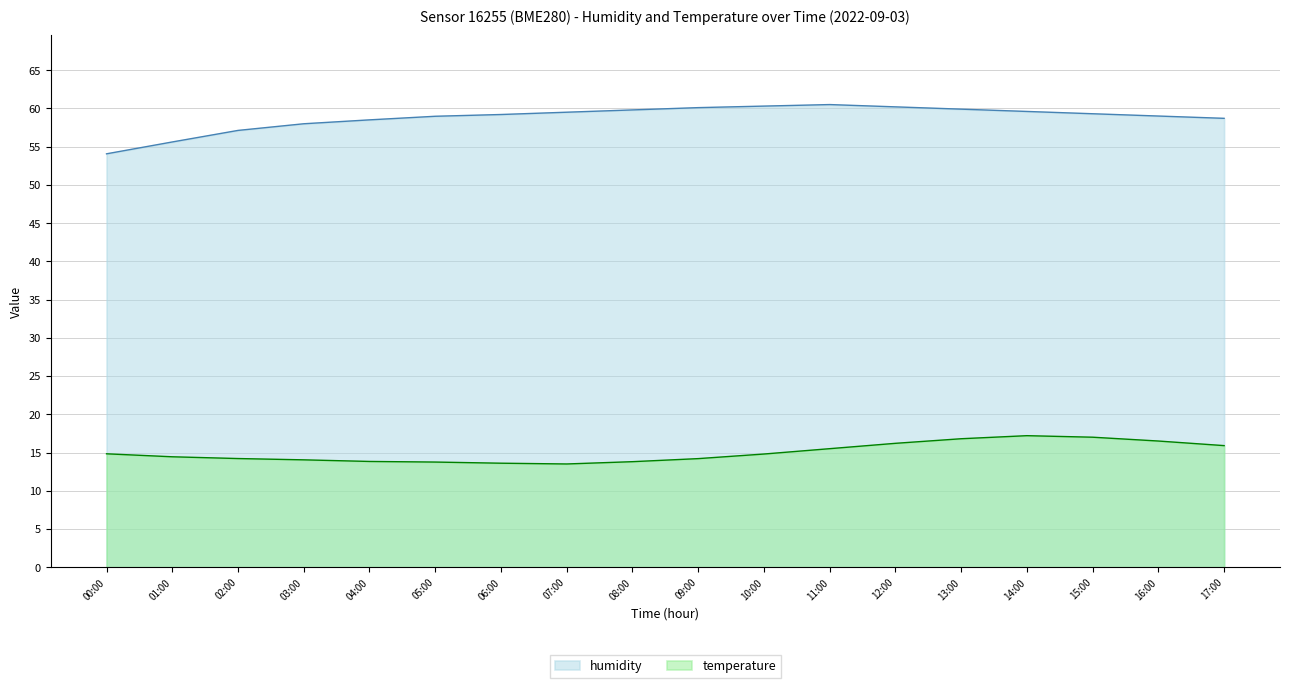

What is the difference between the temperature values at 01:00 and 15:00?

2.6